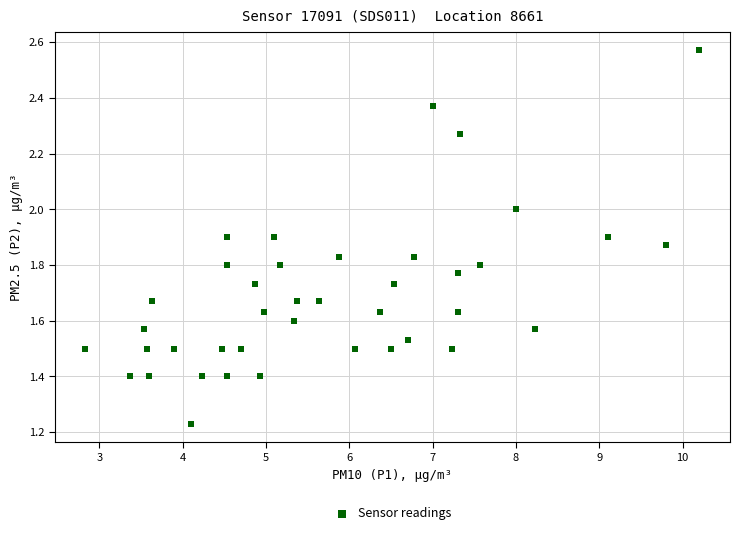

What is the range of X values (max minus min)?

7.4